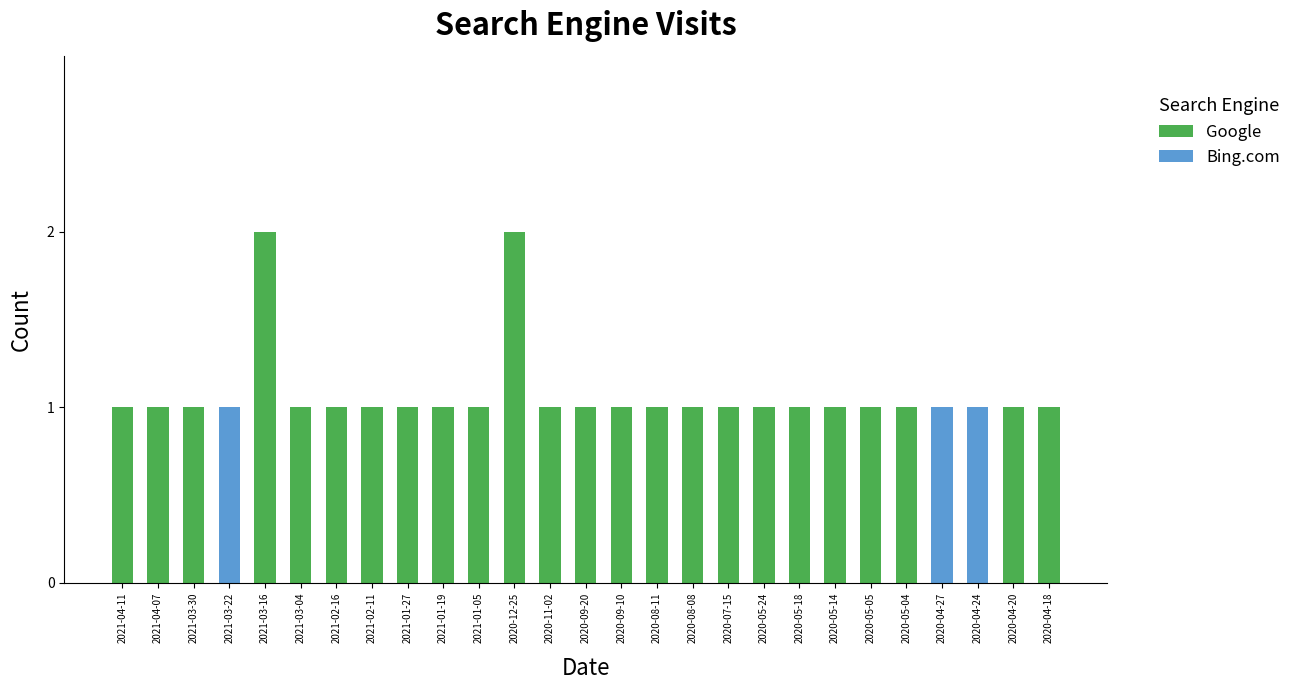

The value of Google at 2021-03-04 is 1. True or false?

True